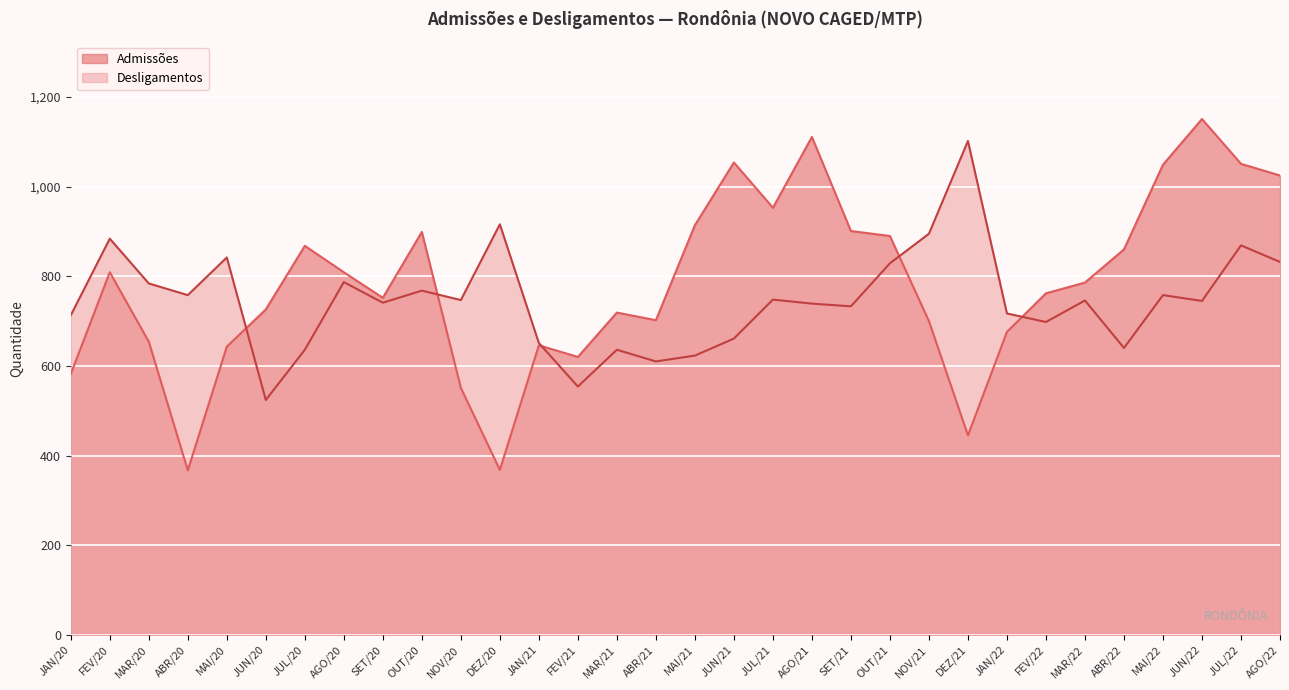

Where is the first local minimum for Admissões?

ABR/20